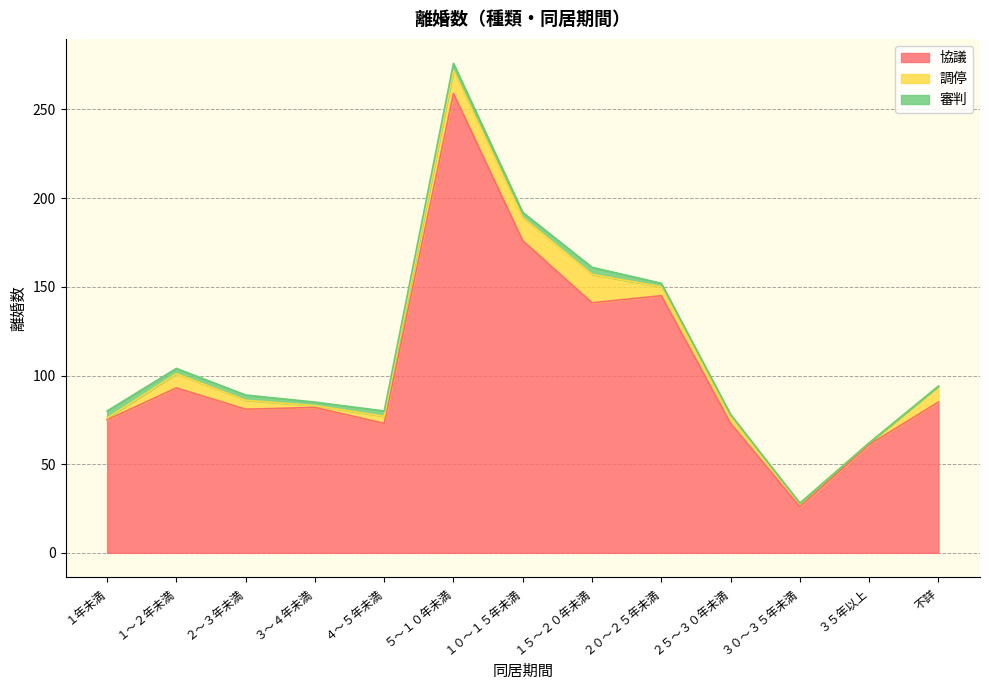

True or false: 協議 and 調停 intersect in this chart.

False